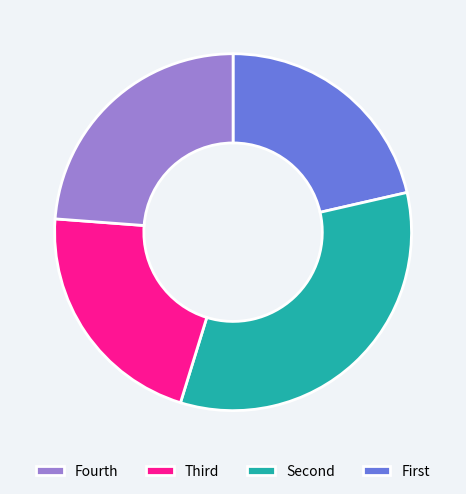

Is there any slice that represents more than half of the pie?

No